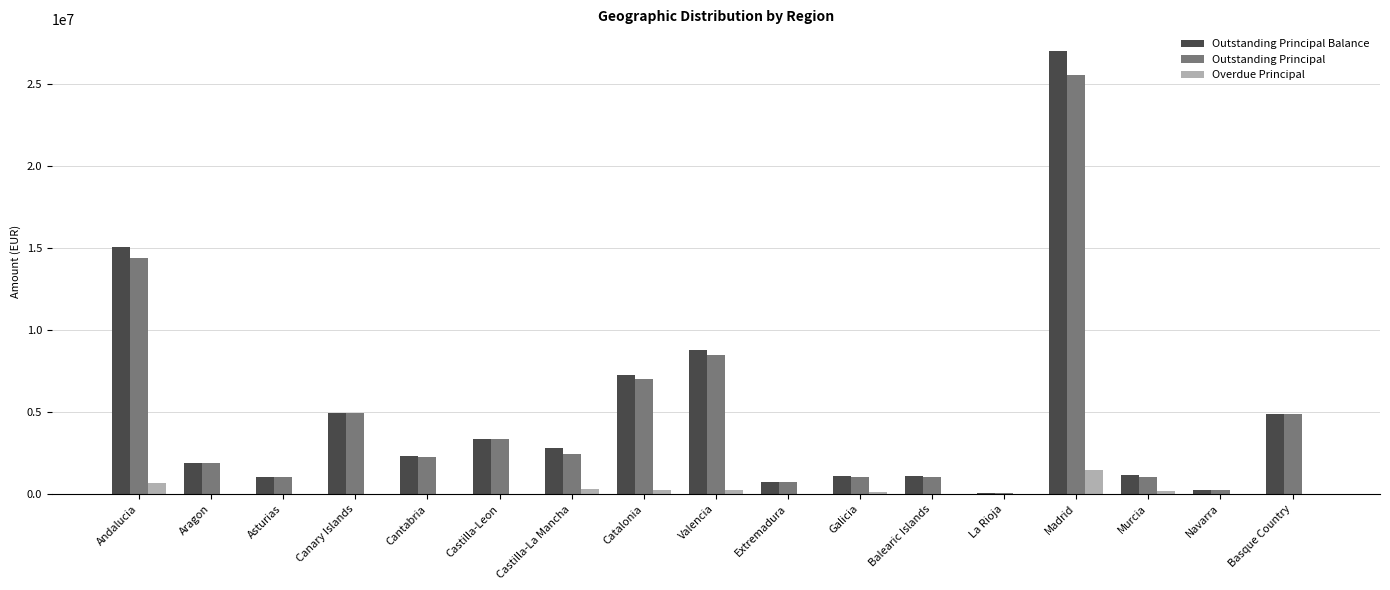

How many groups of bars are there?

17